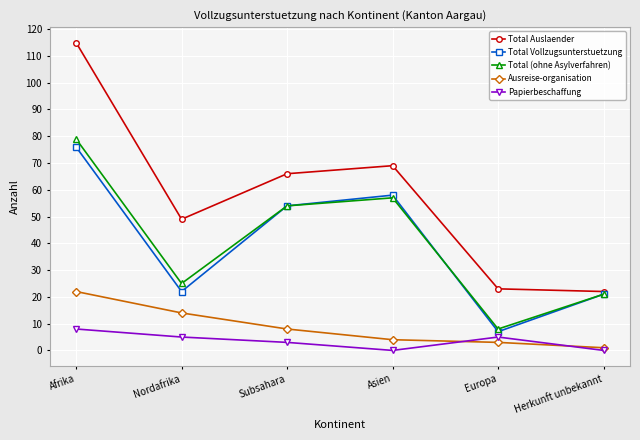

Reading left to right, transcribe all the data shown in this chart.

Total Auslaender: 115	49	66	69	23	22
Total Vollzugsunterstuetzung: 76	22	54	58	7	21
Total (ohne Asylverfahren): 79	25	54	57	8	21
Ausreise-organisation: 22	14	8	4	3	1
Papierbeschaffung: 8	5	3	0	5	0